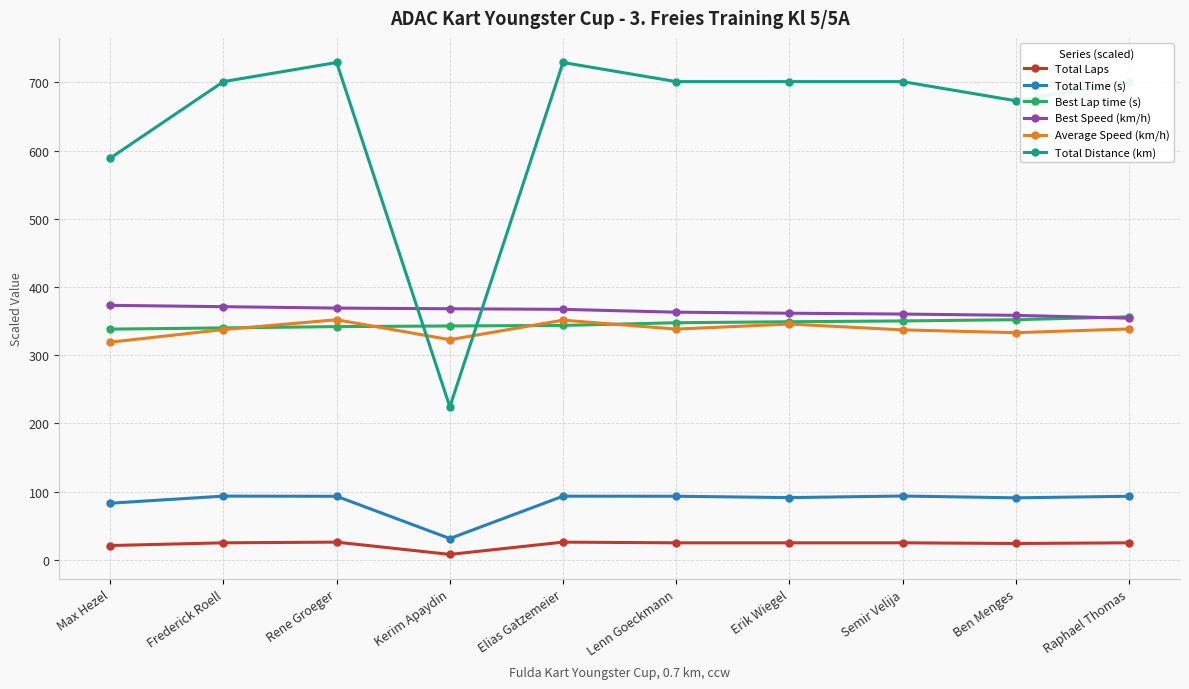

What is the label of the 2nd point from the left?

Frederick Roell